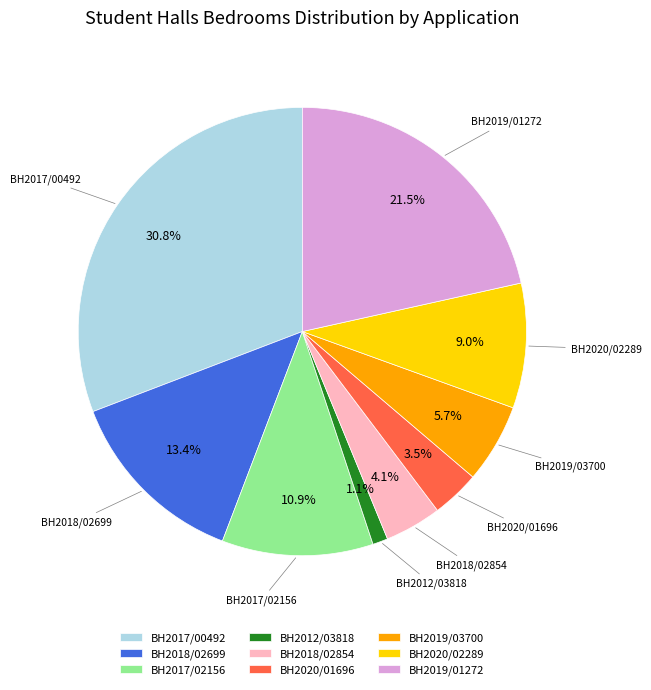

To the nearest percent, what is the difference between the largest and smallest slice percentages?

30%